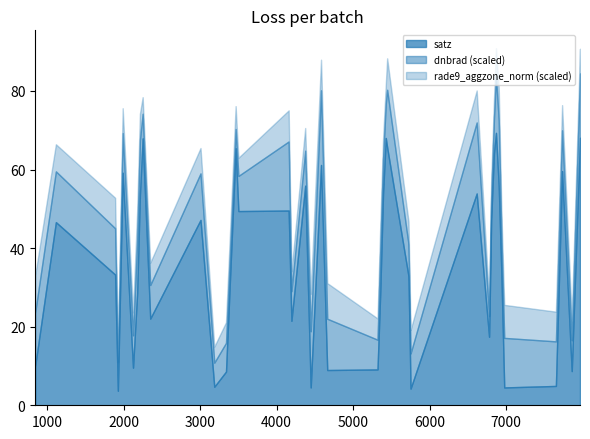

What is the minimum value for satz?

3.7